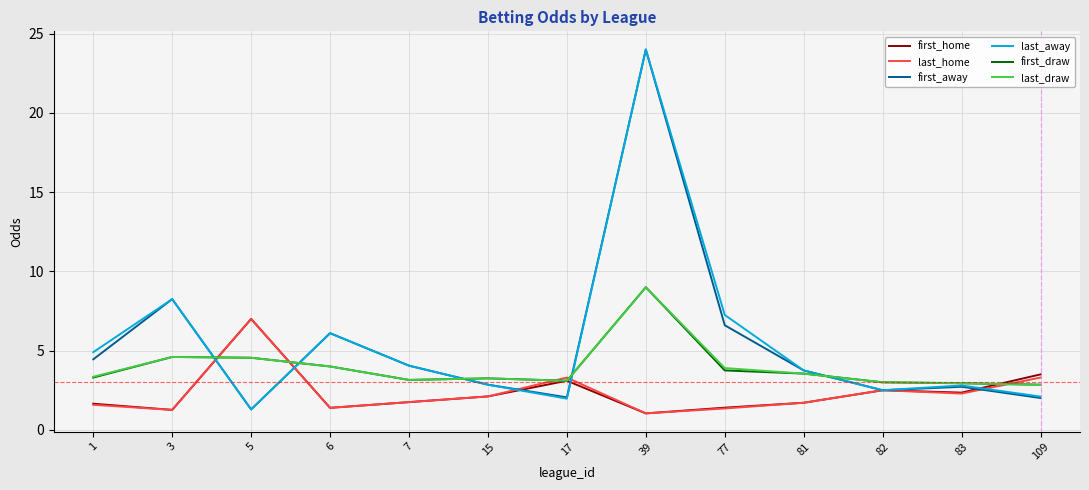

What is the total value across all series at 1?

19.2